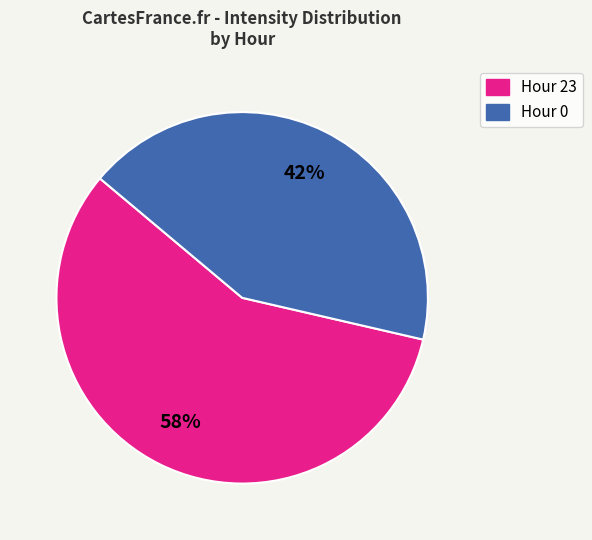

To the nearest percent, what is the combined percentage of Hour 23 and Hour 0?

100%